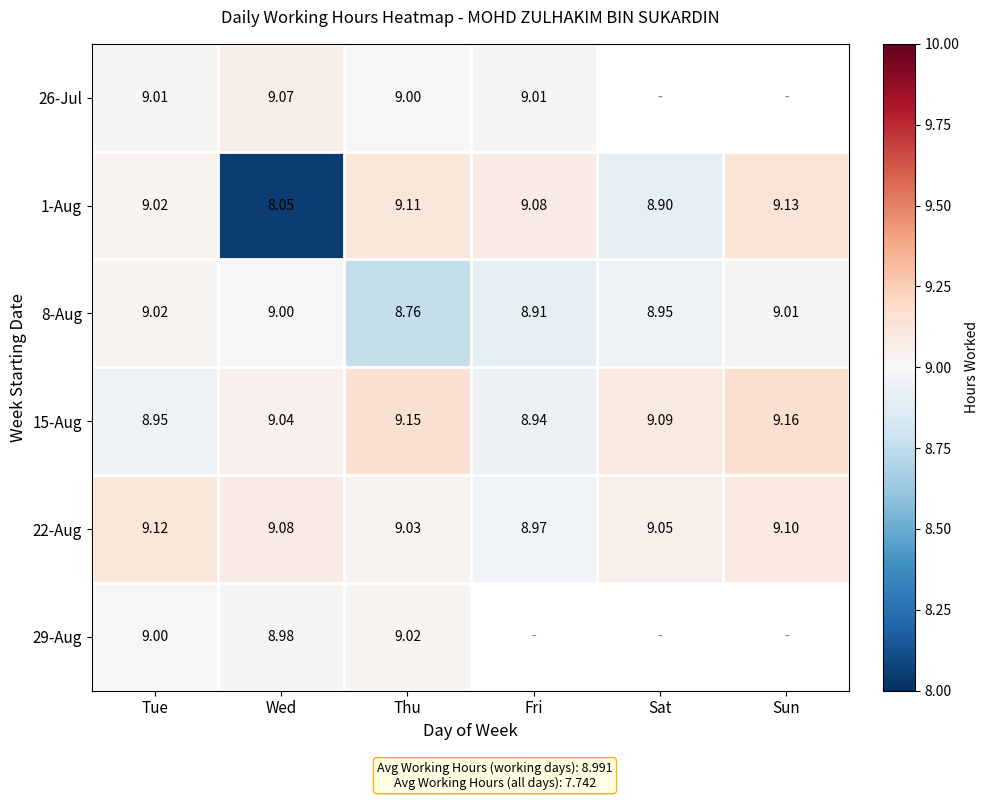

Which series changed the most between Tue and Sun?

15-Aug